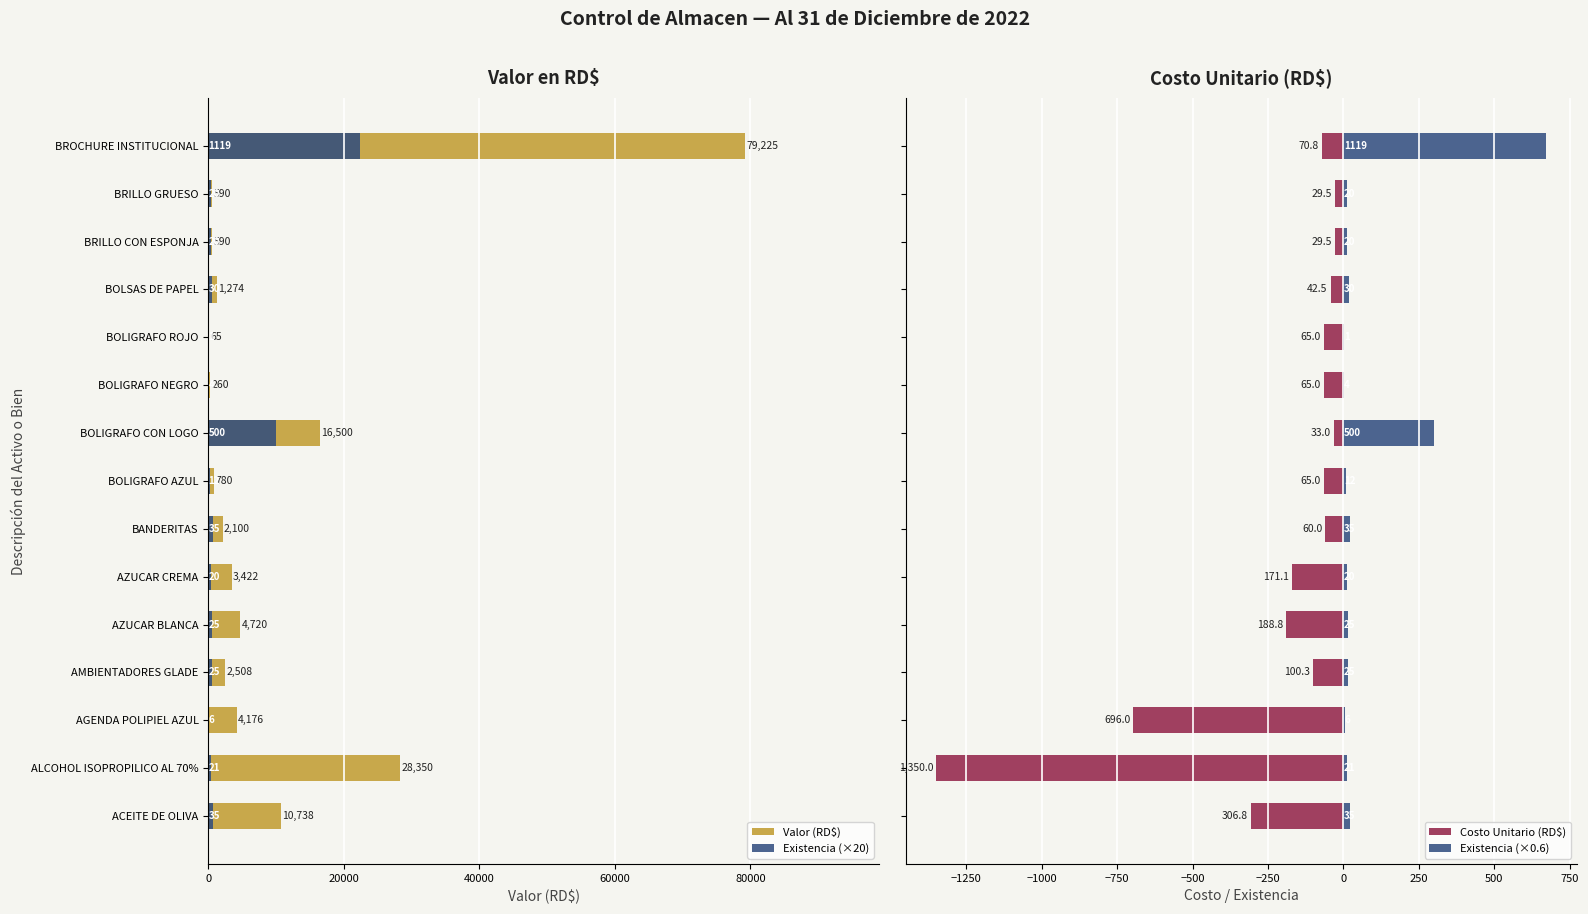

True or false: Existencia (×0.6) has a value of 12.0 at BRILLO GRUESO.

True